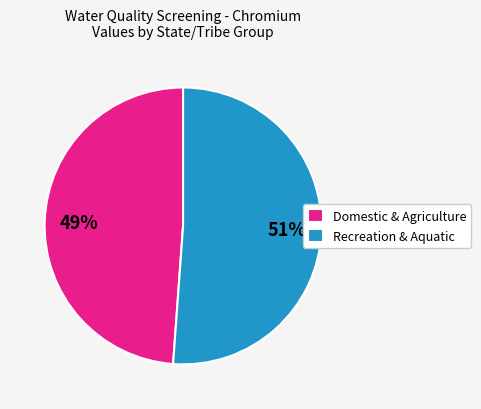

Do Domestic & Agriculture and Recreation & Aquatic together represent more than half of the pie?

Yes